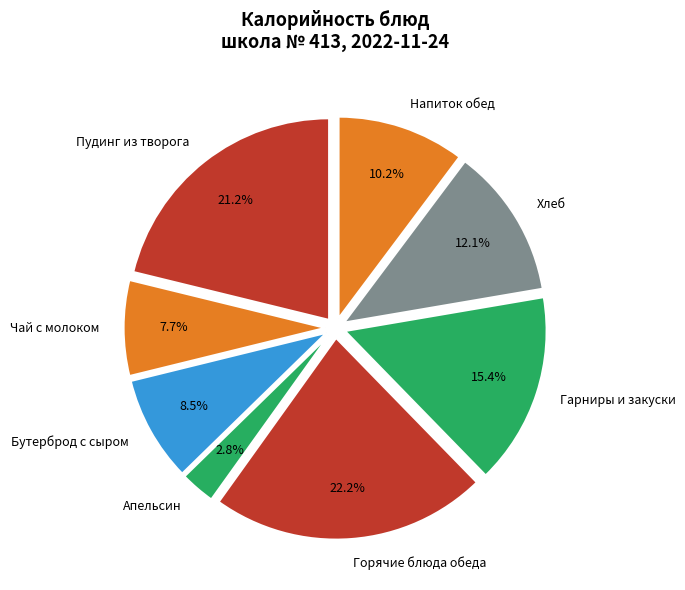

Does any single category account for the majority?

No